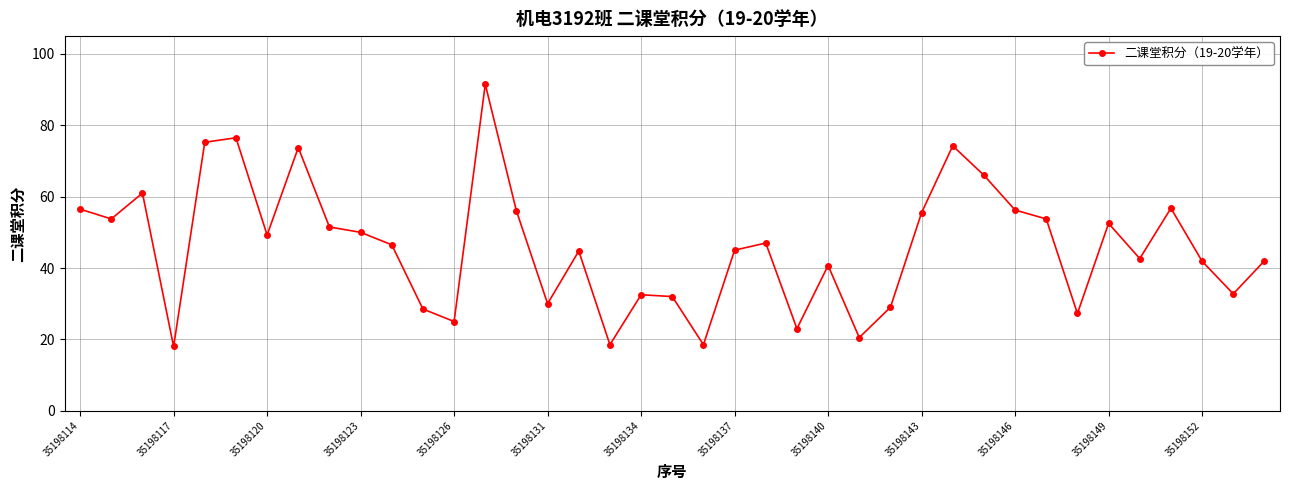

True or false: there are more than 2 points higher than both neighbors.

True